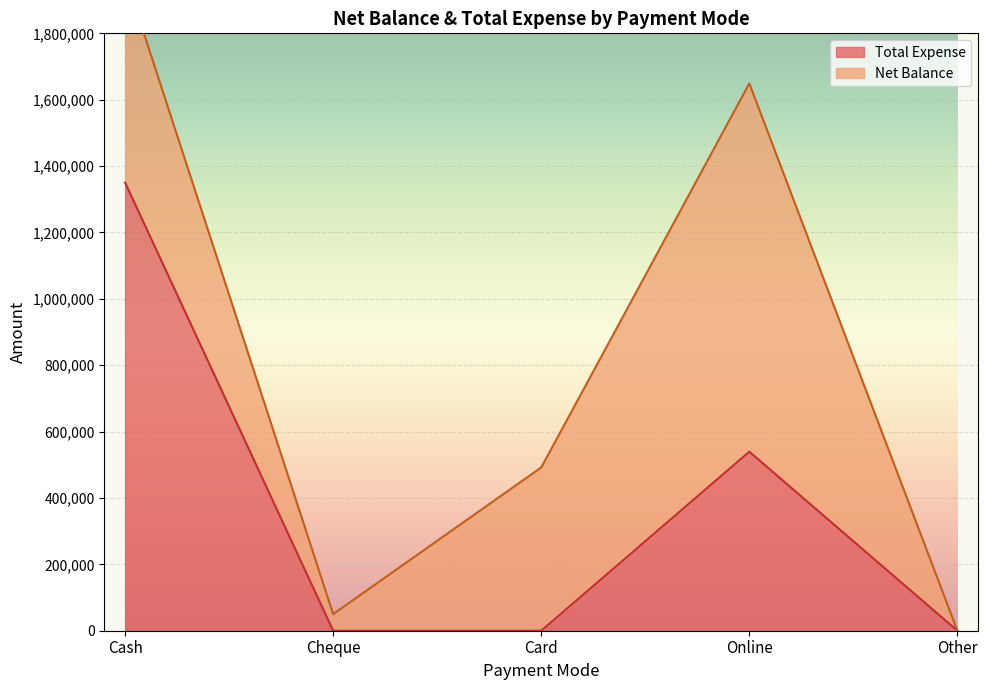

Rank the categories by value from highest to lowest.

Cash, Online, Cheque, Card, Other